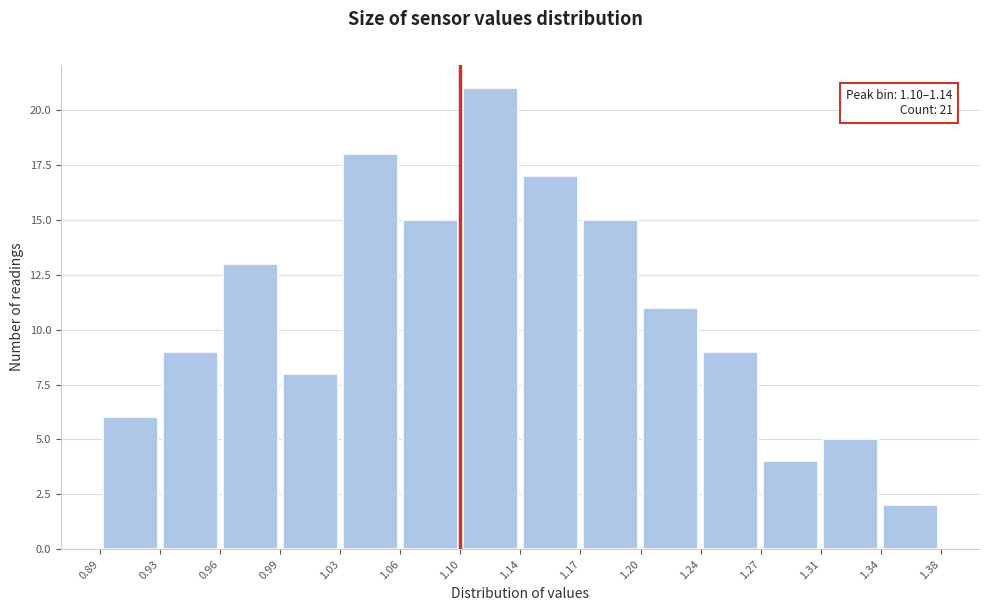

Which range on the x-axis has the tallest bar?

1.10 to 1.14